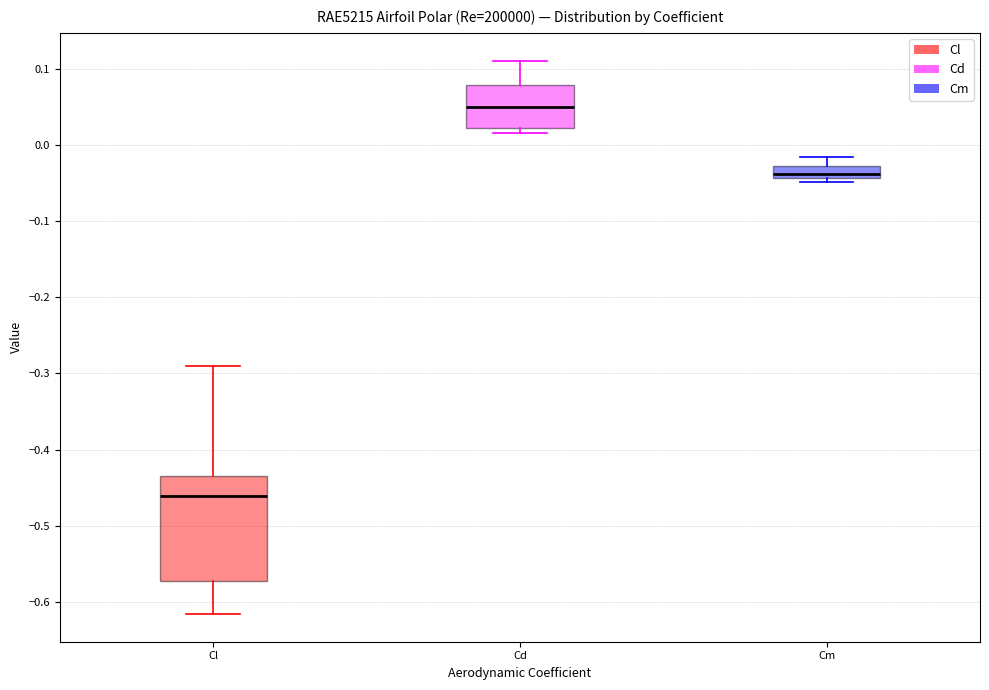

Which box has the highest median line?

Cd